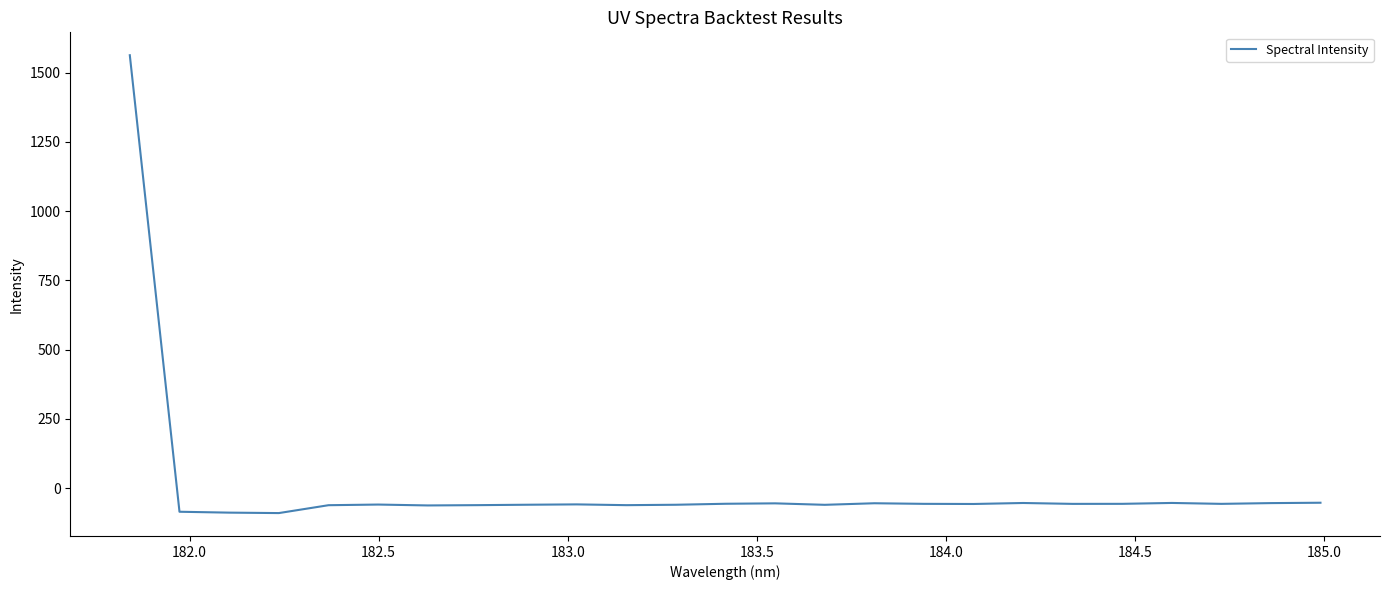

What is the difference between the maximum and minimum values?

1653.6